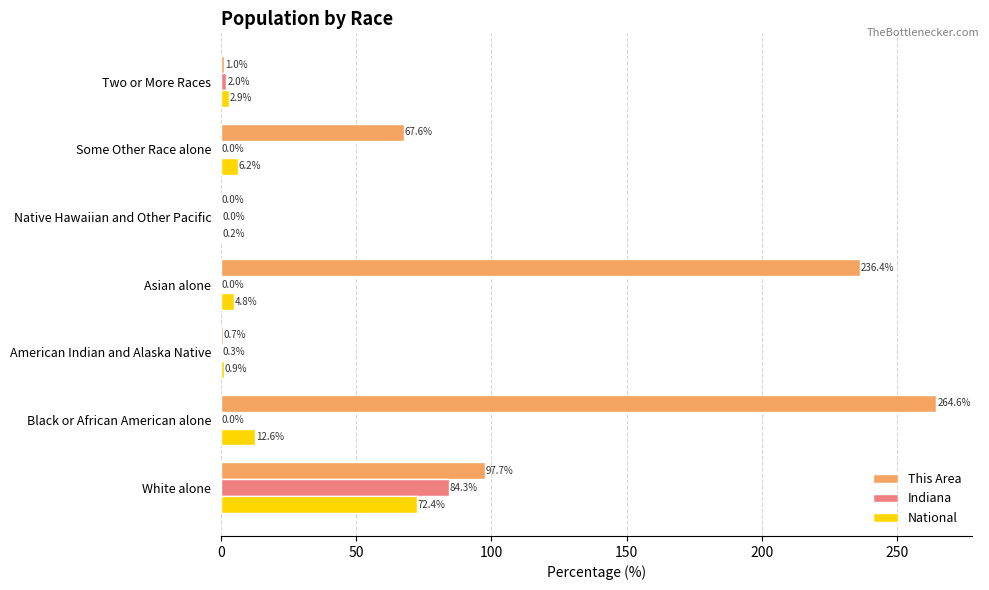

Read the National value at White alone.

72.4